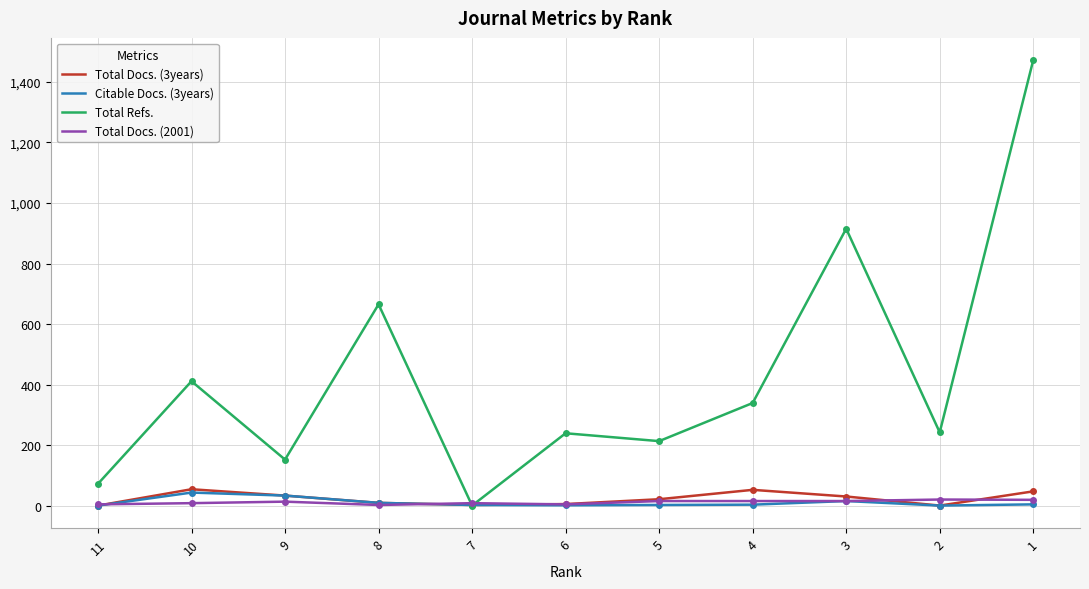

Which series has the largest range (max minus min)?

Total Refs.